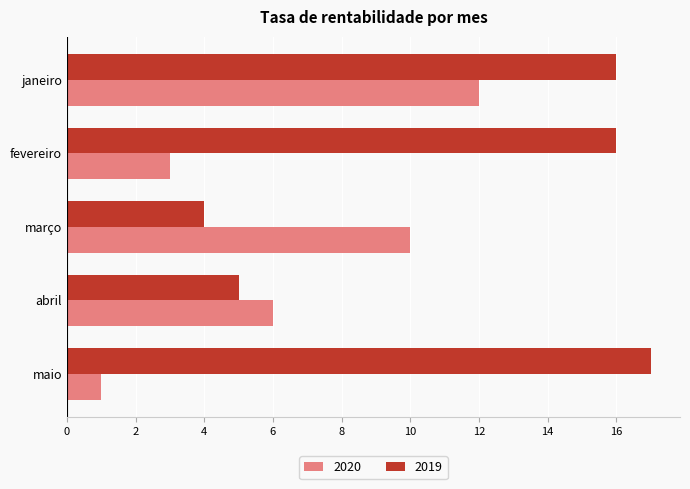

At which label is 2019 closest to 10?

abril